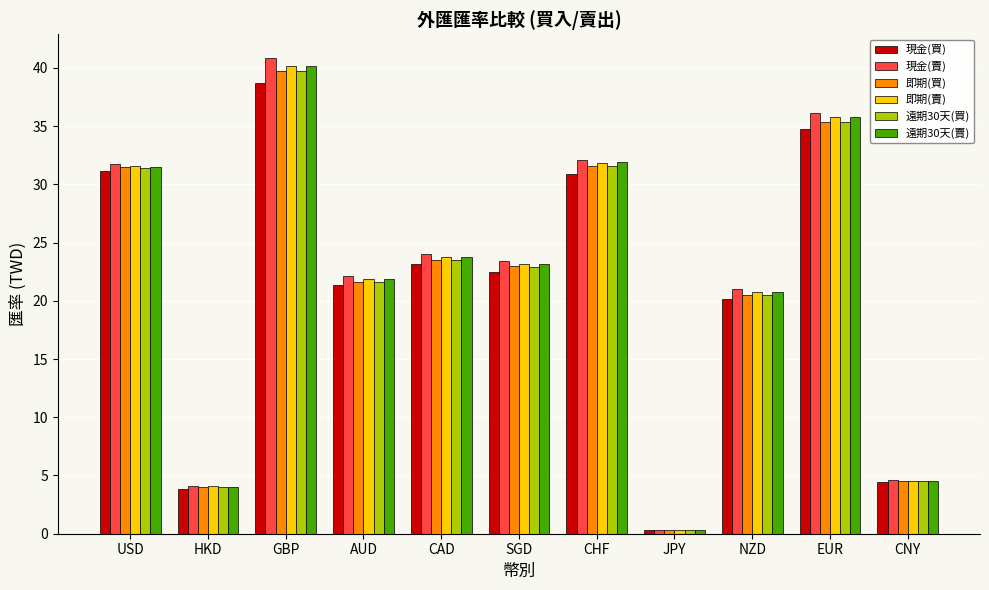

Does the chart contain any negative values?

No